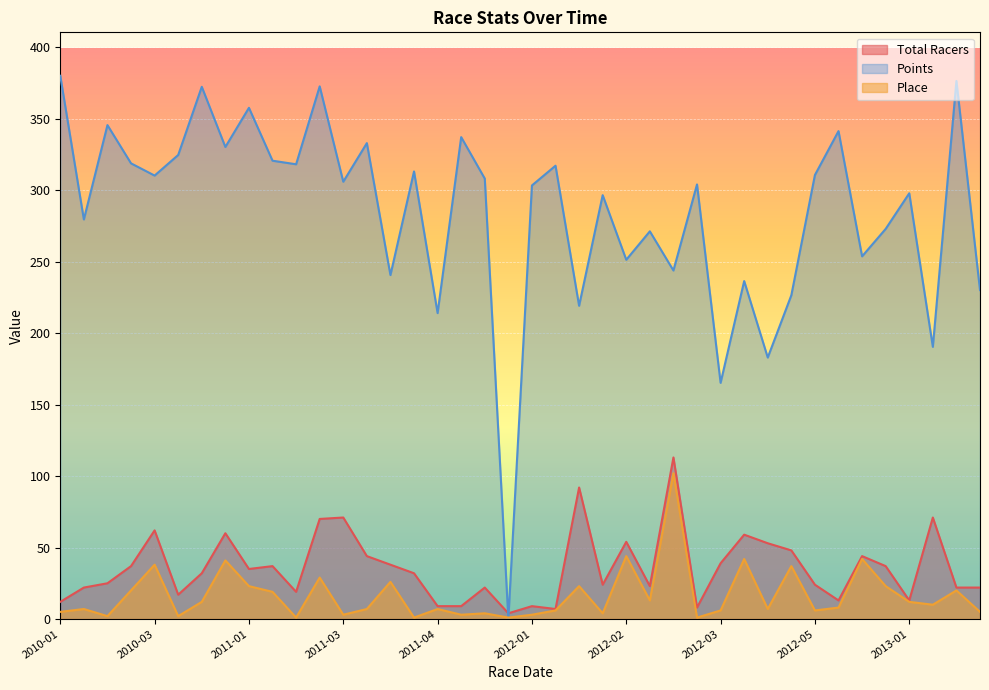

Is the value of Place at 2010-01 greater than the value of Total Racers at 2011-03?

No